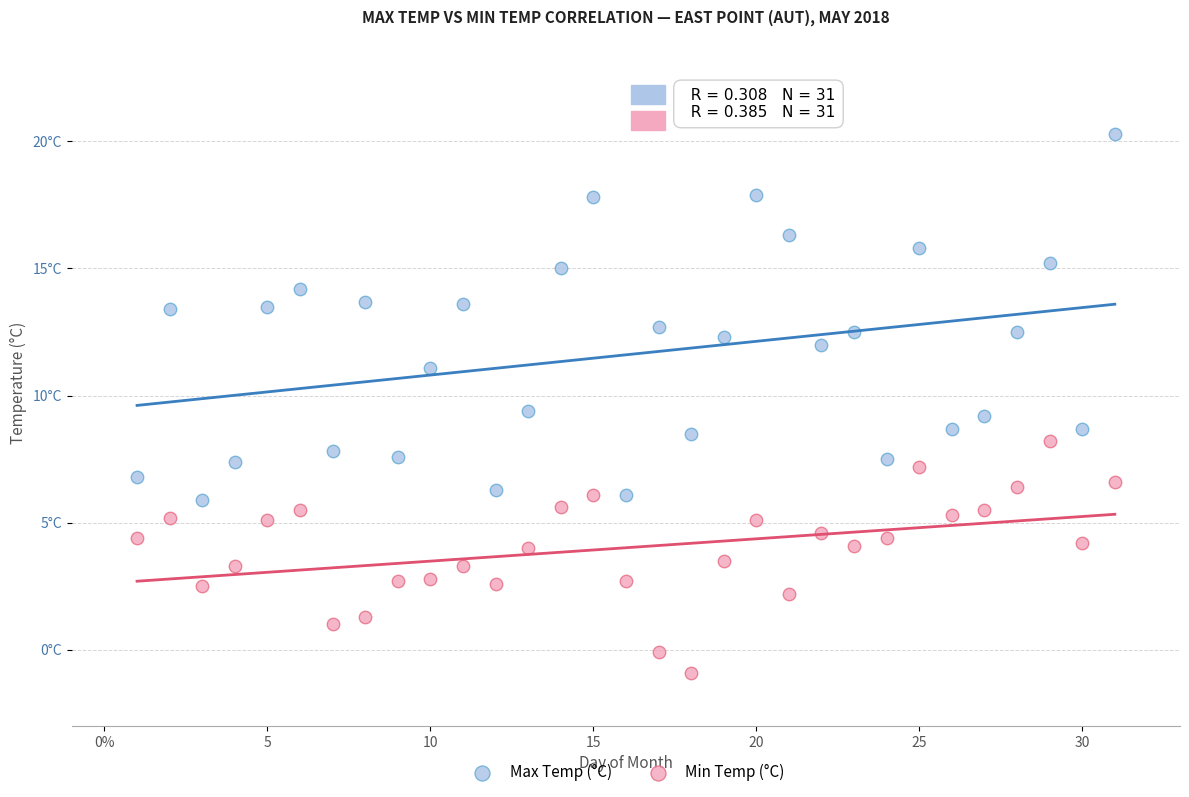

Which series has the widest spread of Y values?

Max Temp (°C)